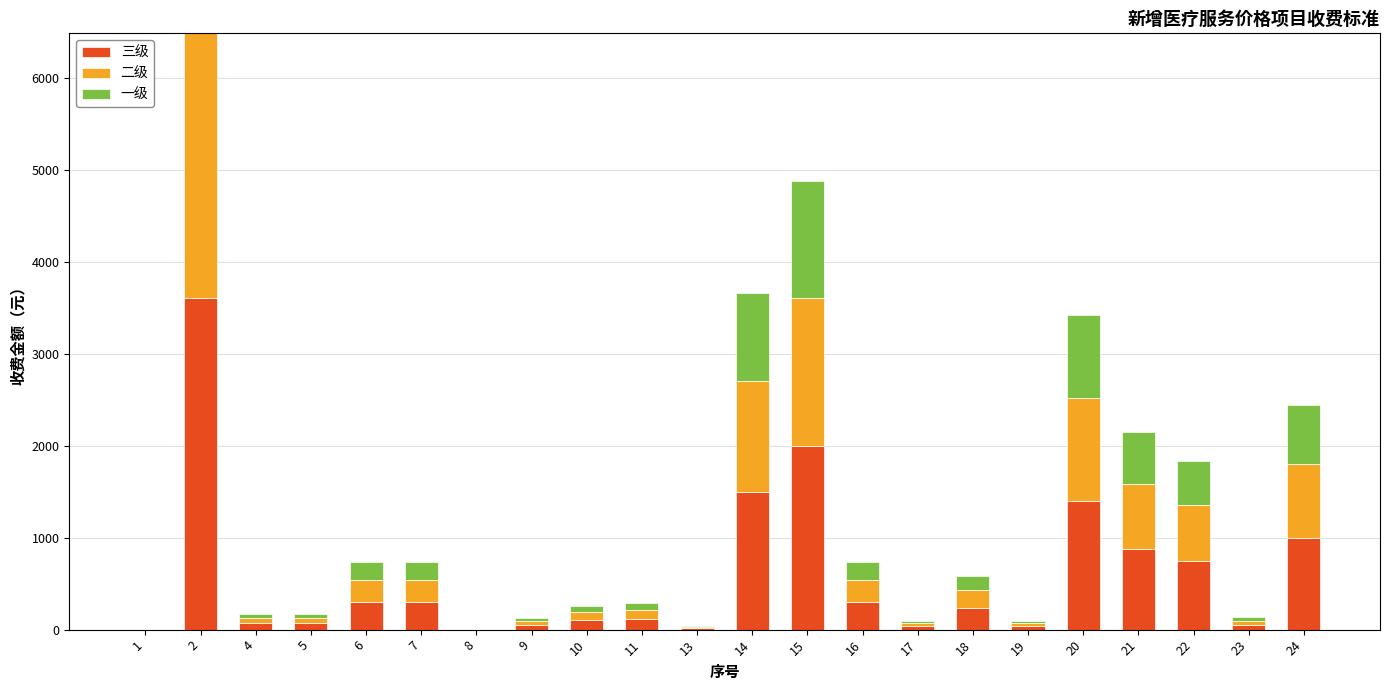

What is the maximum value for 三级?

3600